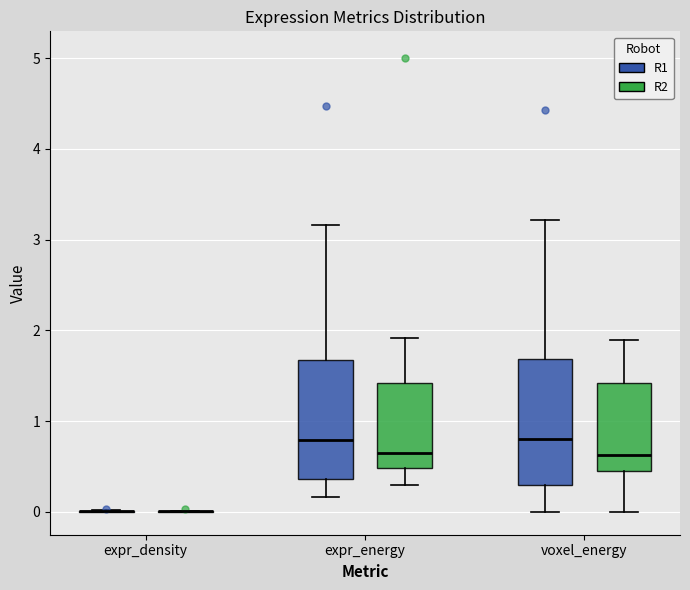

Reading left to right, transcribe this box plot: for each box, give where its median line is, the range the box spans, and where its two whiskers end, as read against the y-axis. The values are not printed on the chart, so give them approximately, as read against the axis.

expr_density (R1): box collapsed to a line at 0.0, whiskers 0.0 to 0.0
expr_density (R2): box collapsed to a line at 0.0, whiskers 0.0 to 0.0
expr_energy (R1): median 0.8, box 0.4 to 1.7, whiskers 0.2 to 3.2
expr_energy (R2): median 0.7, box 0.5 to 1.4, whiskers 0.3 to 1.9
voxel_energy (R1): median 0.8, box 0.3 to 1.7, whiskers 0.0 to 3.2
voxel_energy (R2): median 0.6, box 0.5 to 1.4, whiskers 0.0 to 1.9